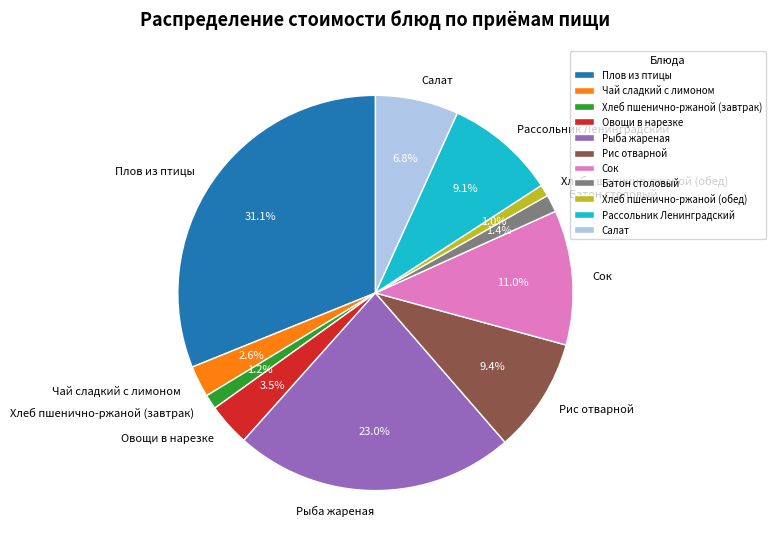

Does any single category account for the majority?

No